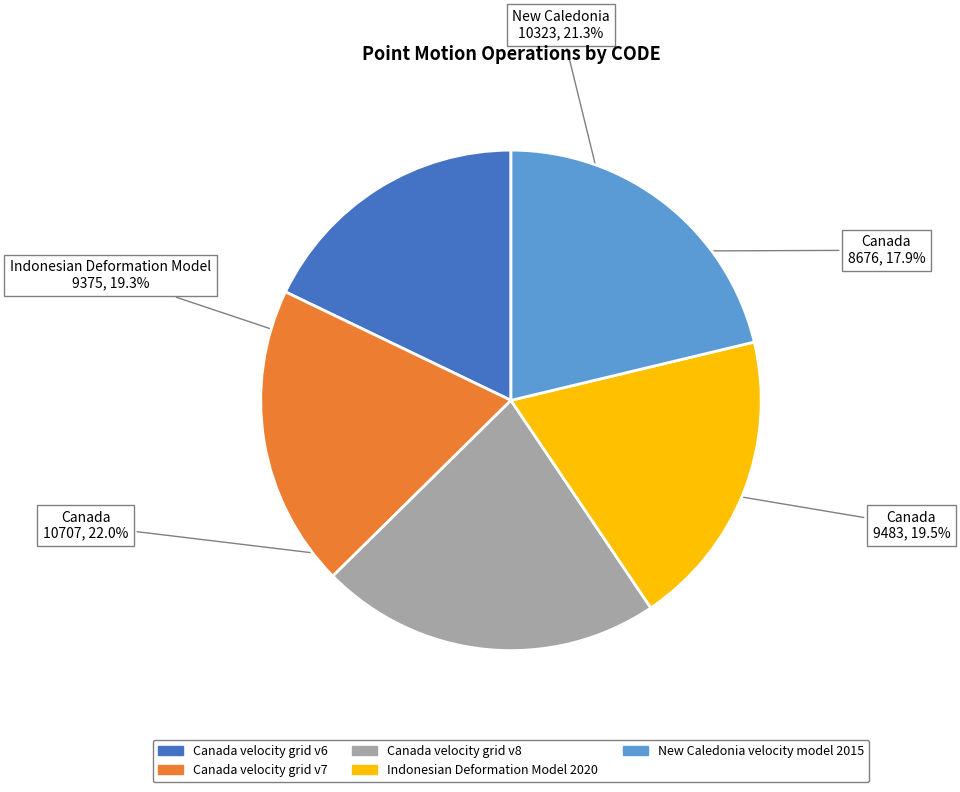

What percentage is NOT represented by Canada velocity grid v6?

82.1%